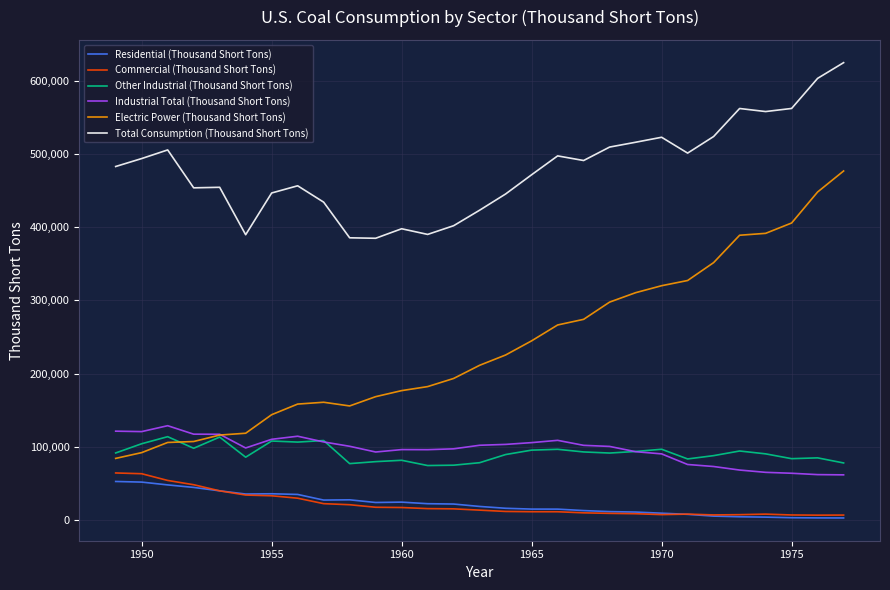

What is the maximum value shown in the chart?

625291.0